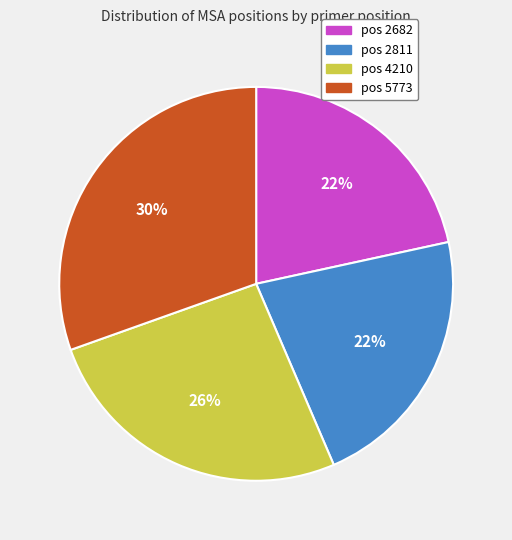

To the nearest percent, what is the combined percentage of pos 2682 and pos 4210?

48%